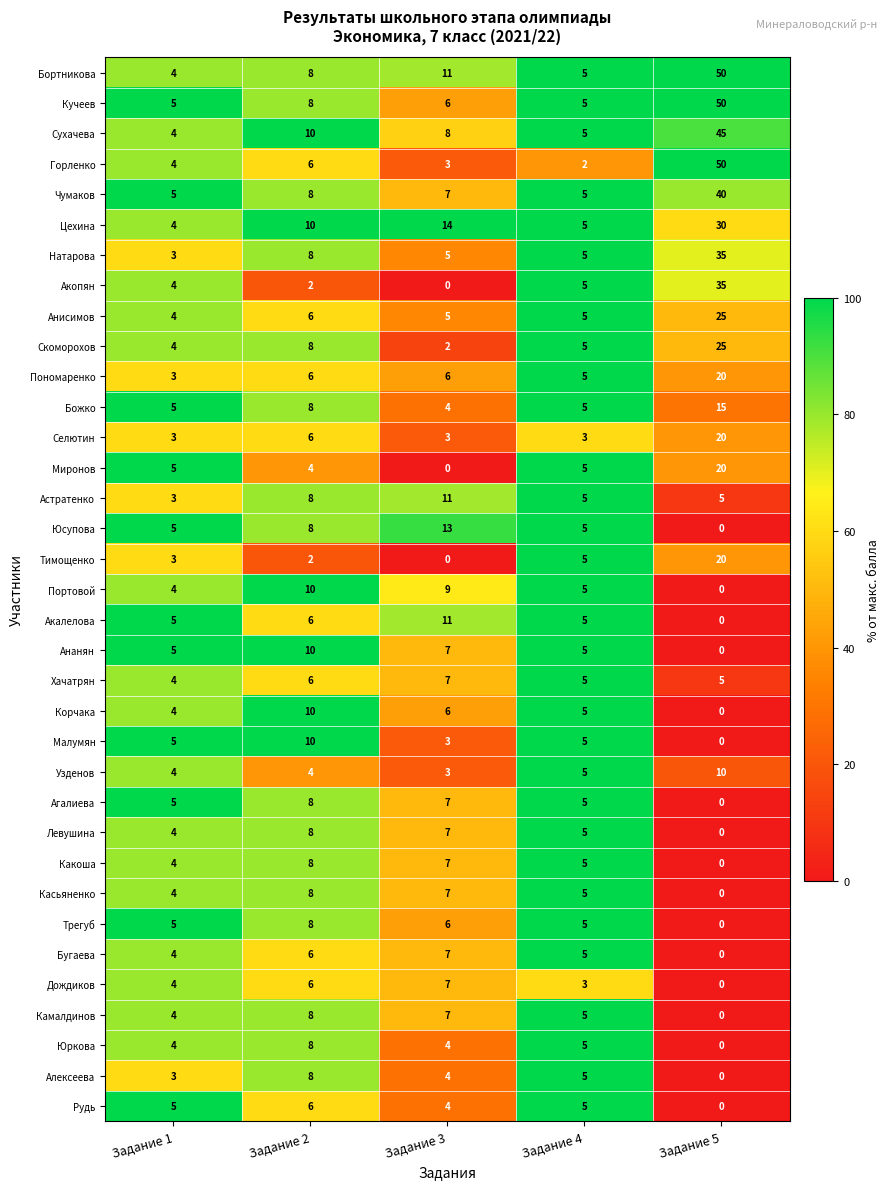

How many data points does each series have?

5